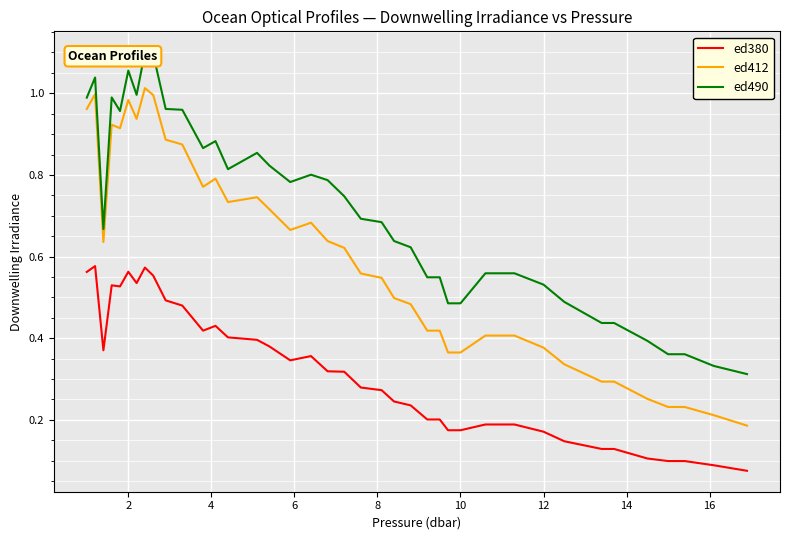

At how many categories does at least one series exceed 0?

39